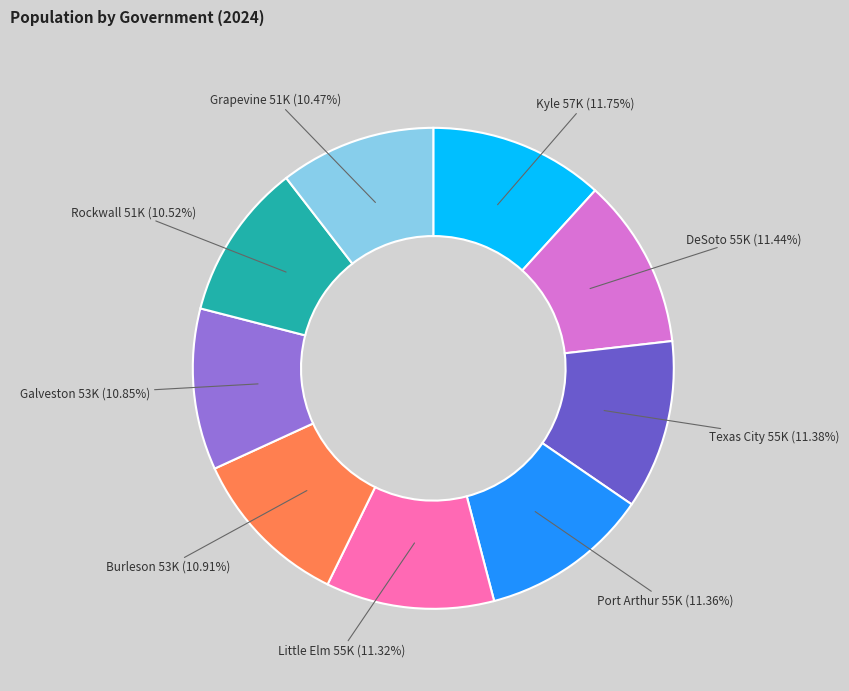

Is there any slice that represents more than half of the pie?

No